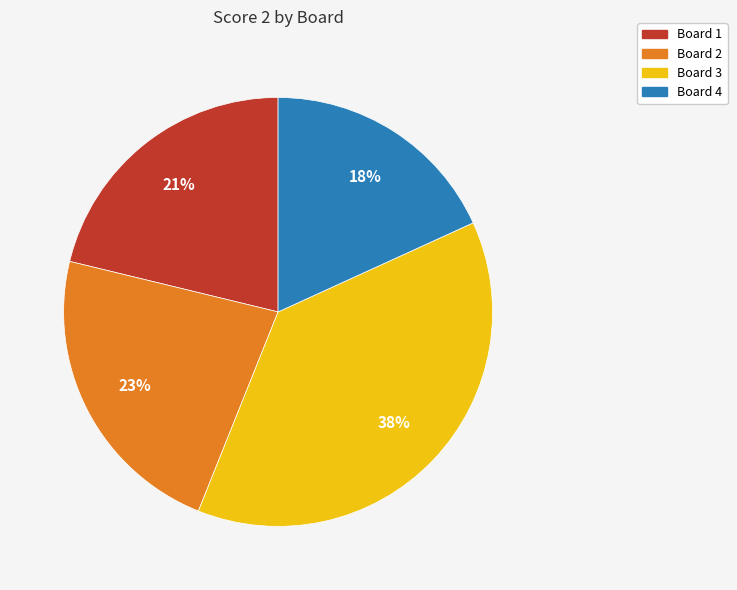

Count the number of slices in the pie.

4